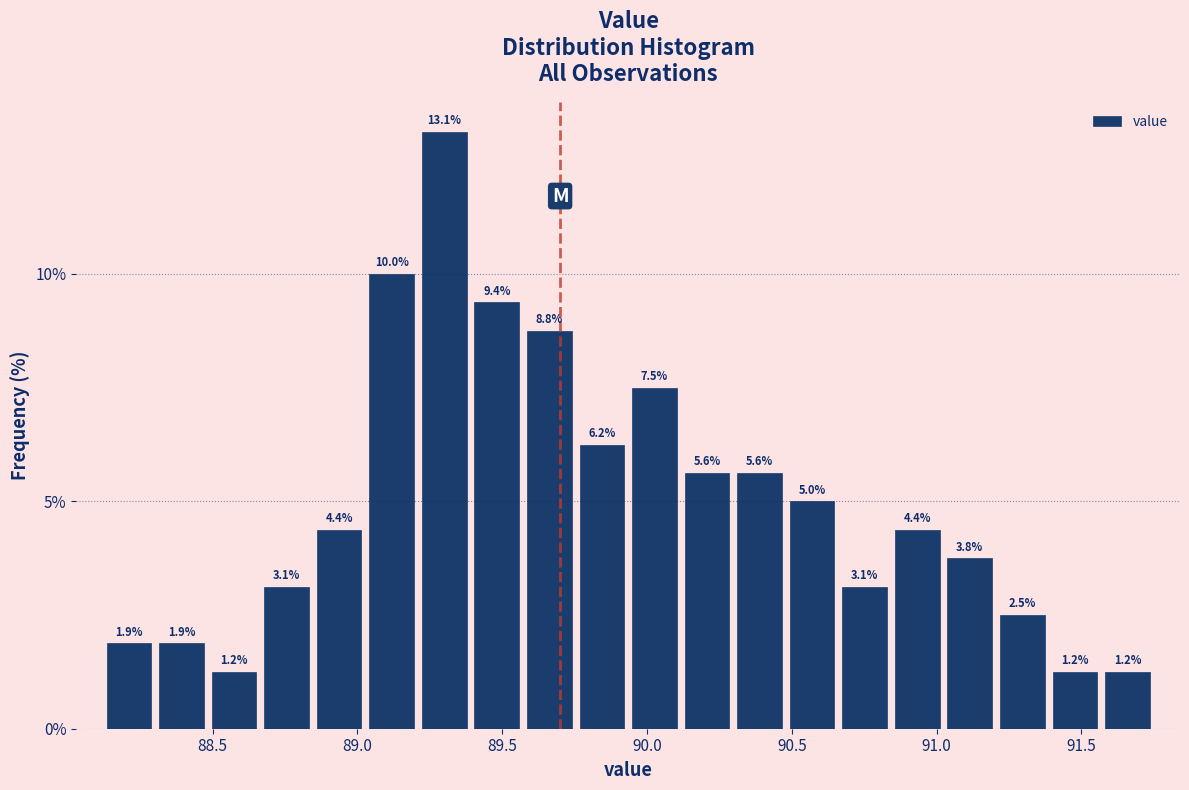

Read against the x-axis, roughly where is the centre of the tallest bar?

89.30